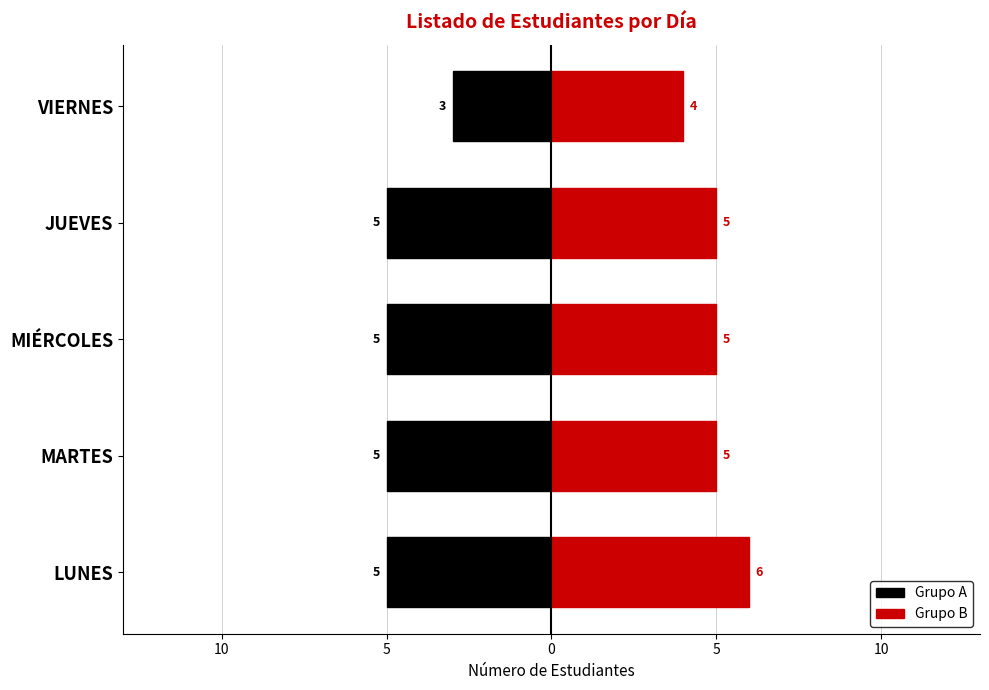

List the series in order of their overall mean, highest first.

Grupo B, Grupo A